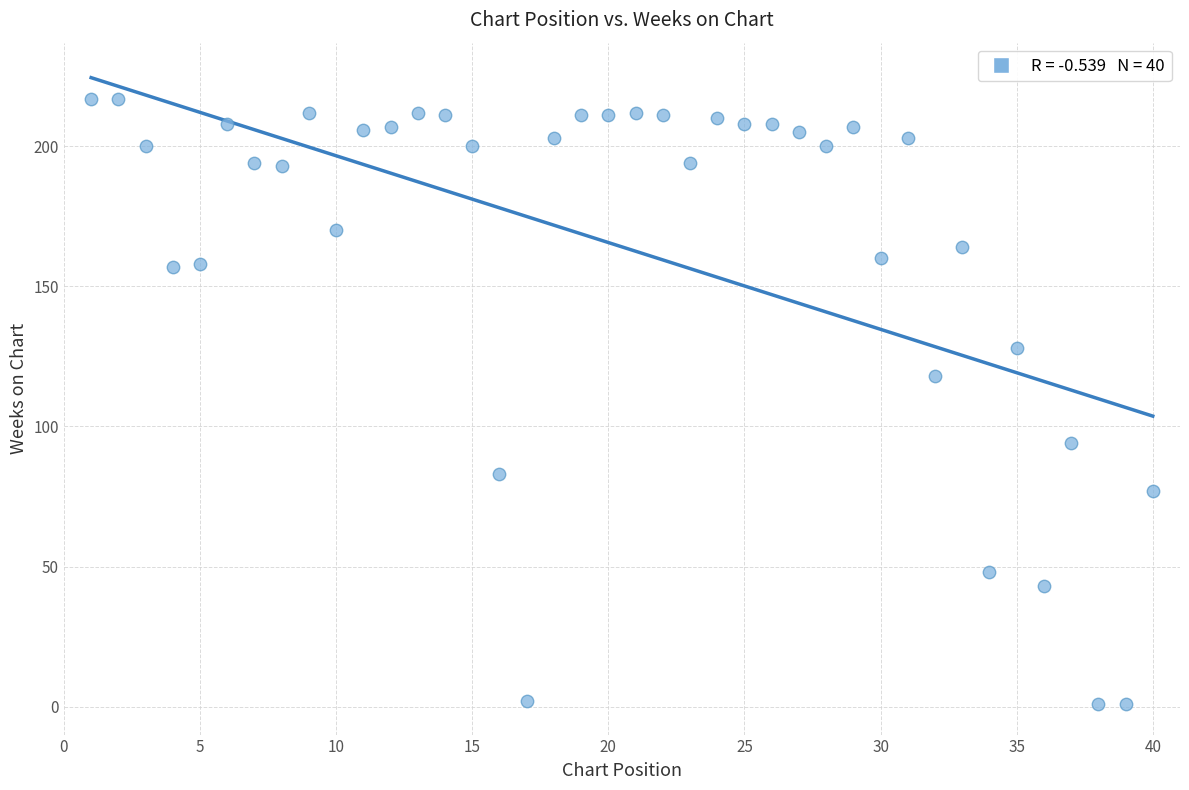

What is the range of X values (max minus min)?

39